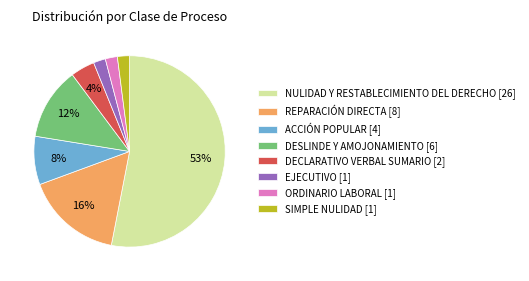

To the nearest percent, what portion does DECLARATIVO VERBAL SUMARIO [2] represent?

4%